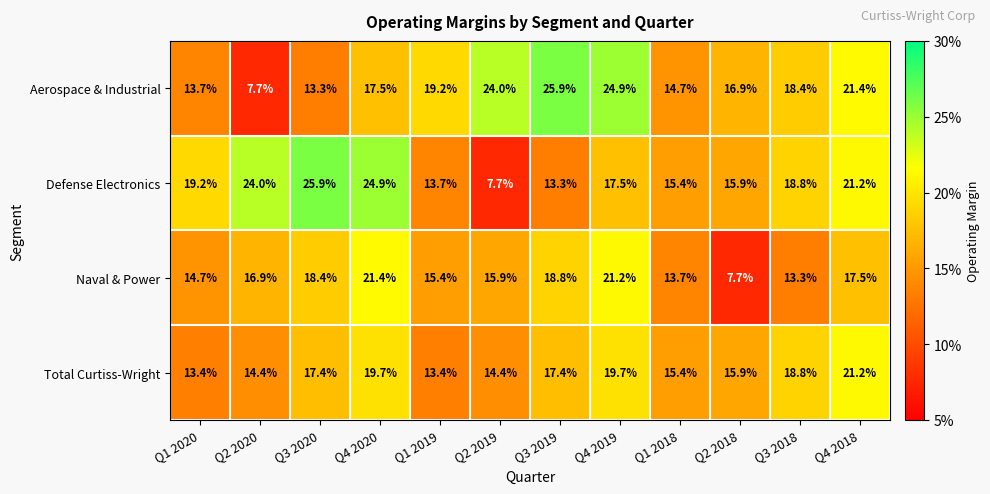

Read the Total Curtiss-Wright value at Q1 2020.

13.4